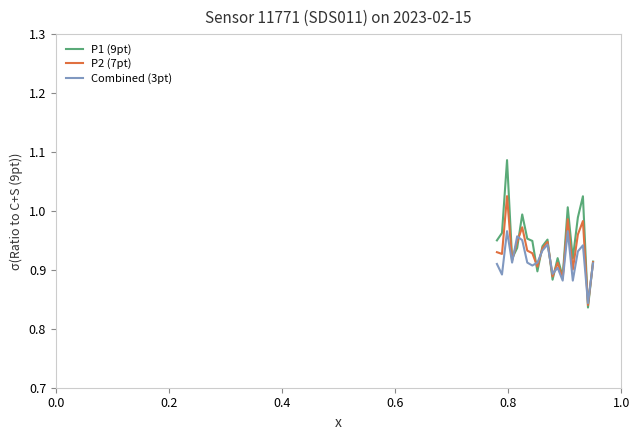

What are all the series names shown in the legend?

P1 (9pt), P2 (7pt), Combined (3pt)